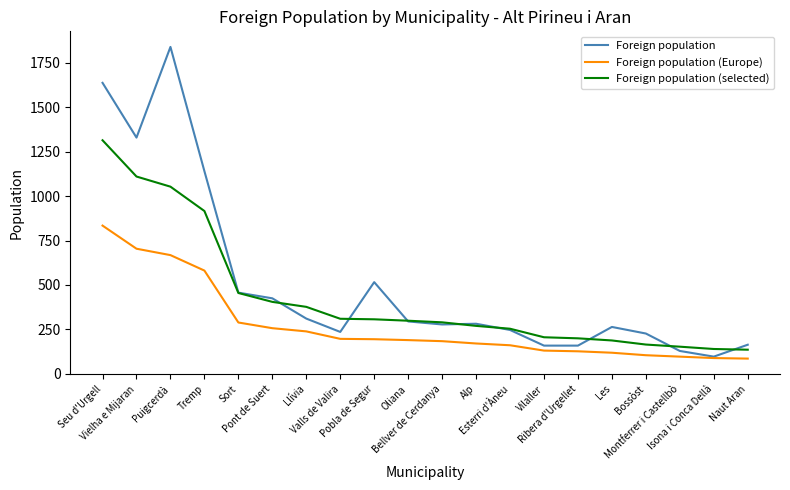

Which series has the largest total across all categories?

Foreign population